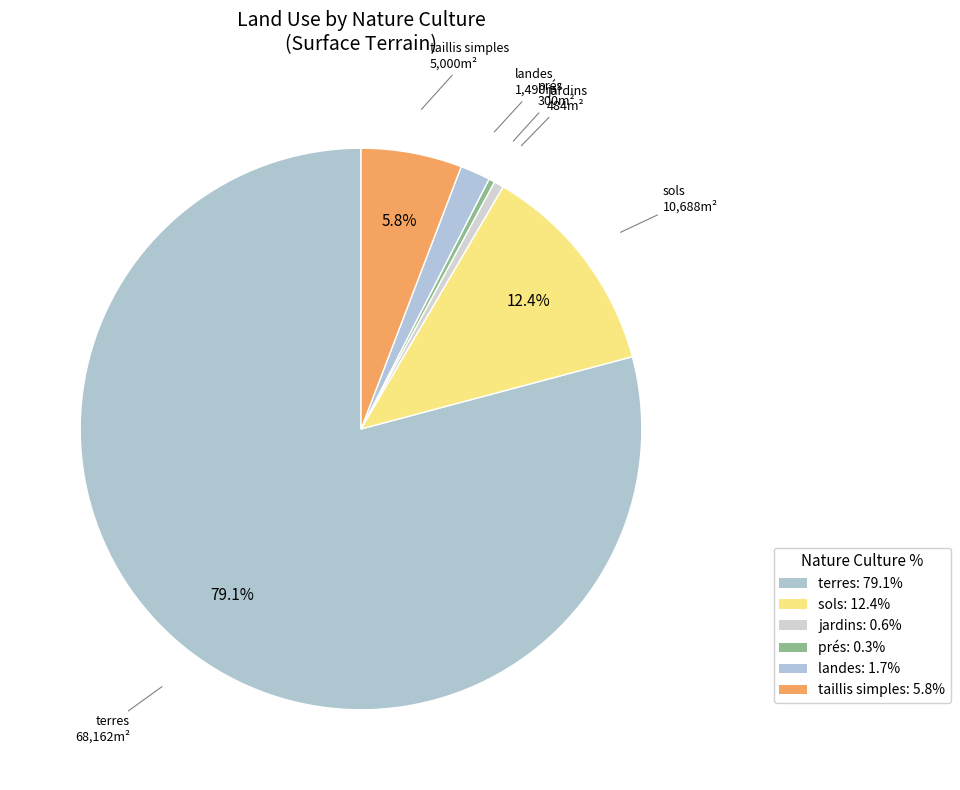

How many segments does this pie chart have?

6